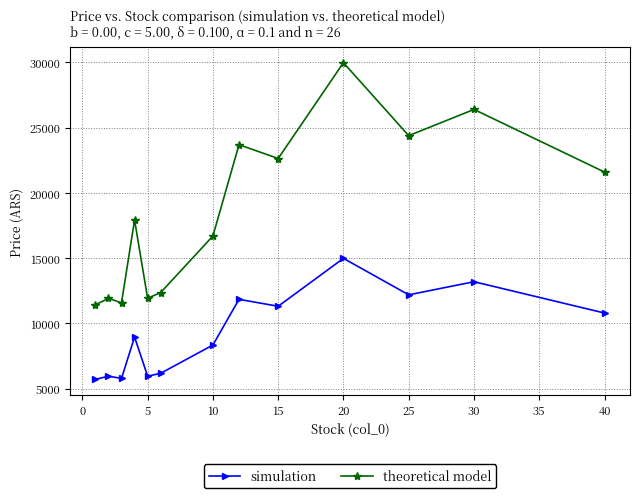

True or false: simulation and theoretical model intersect in this chart.

False